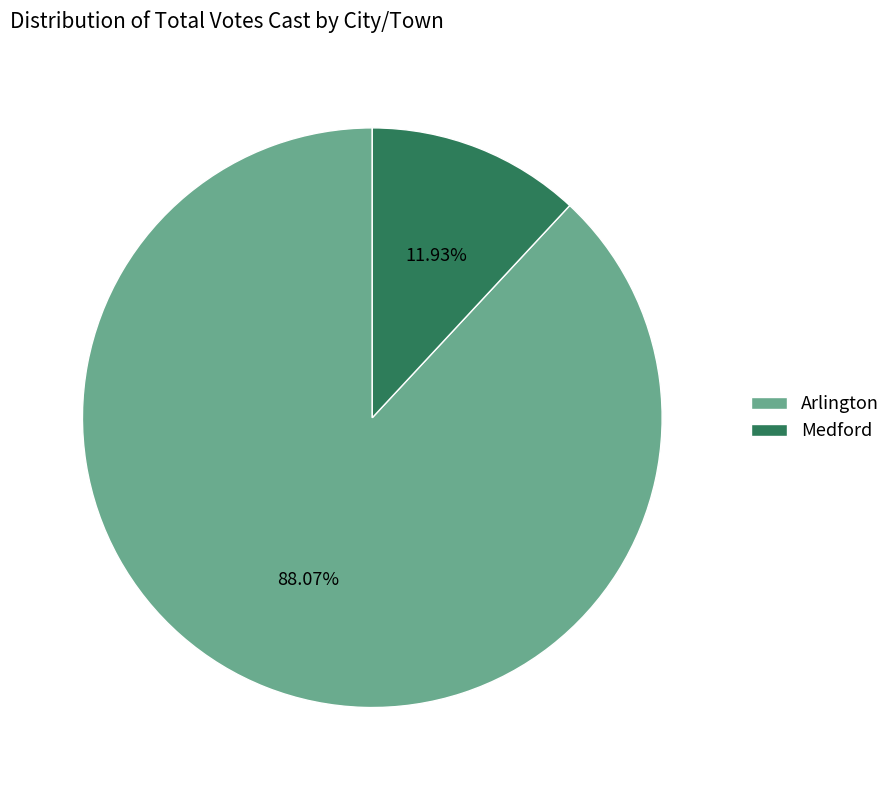

Rank the categories by value from highest to lowest.

Arlington, Medford